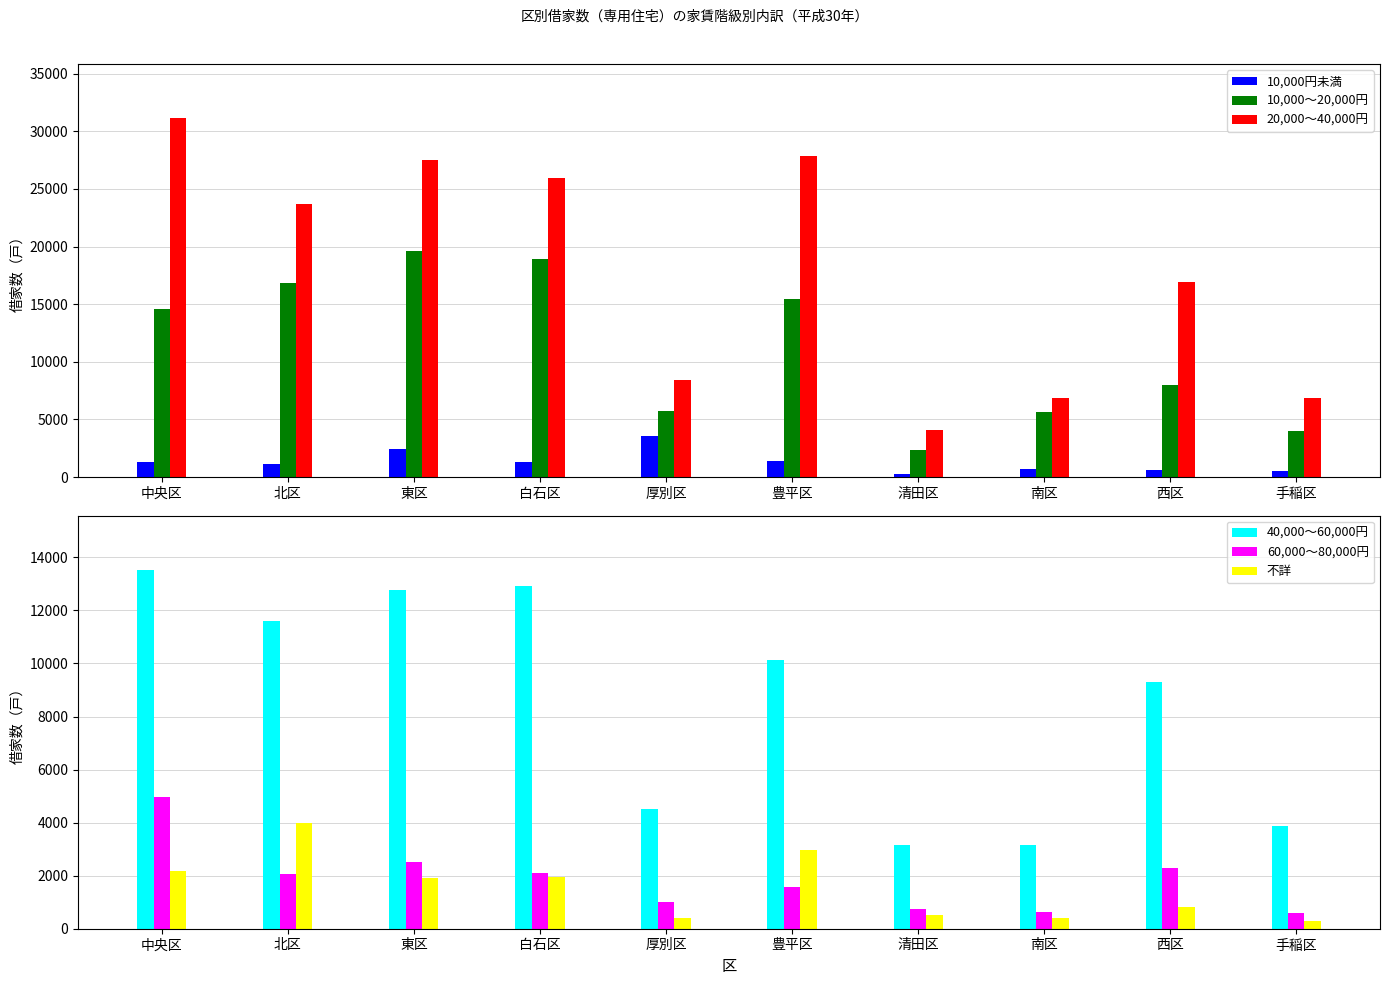

Which series has the widest spread of values?

20,000～40,000円